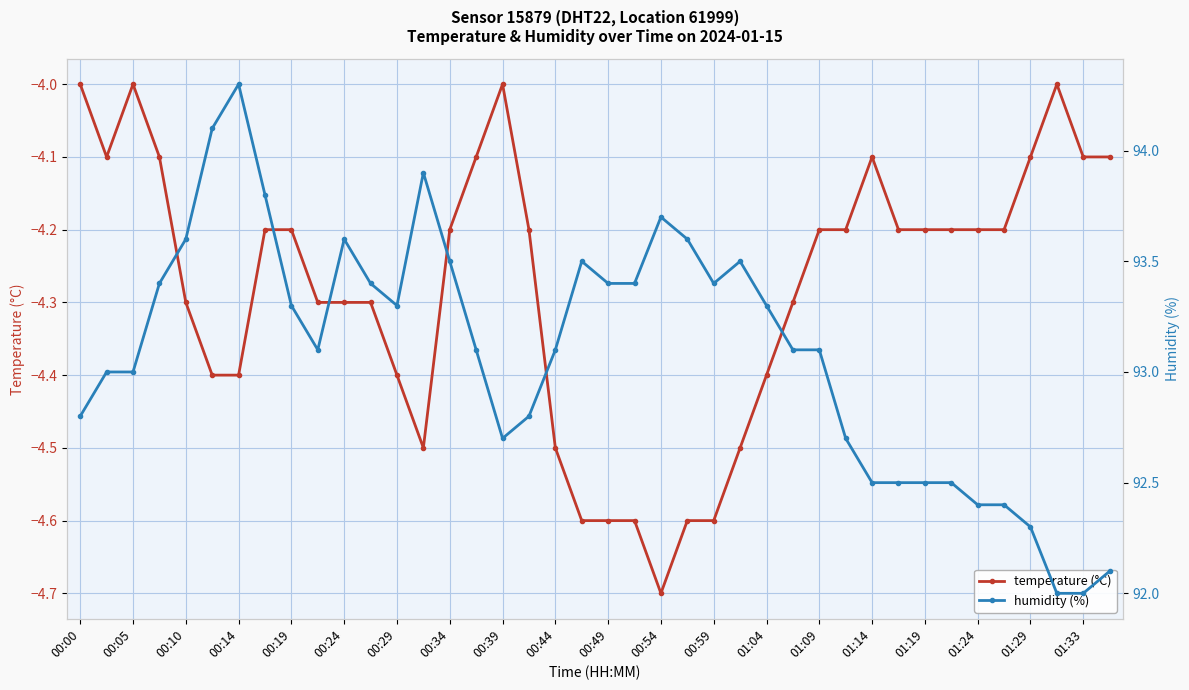

What is the sum of all humidity (%) values?

3723.7